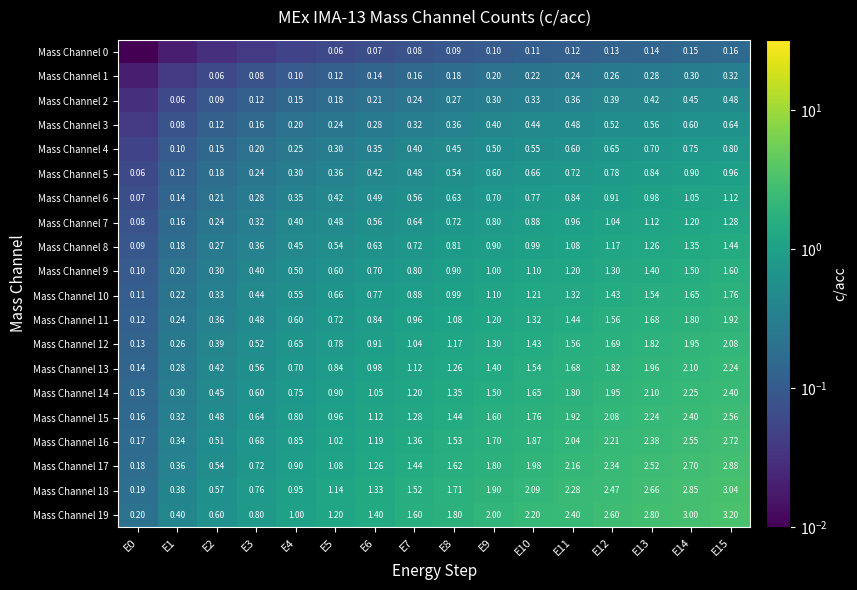

What is the approximate value of Mass Channel 13 at E11?

1.7